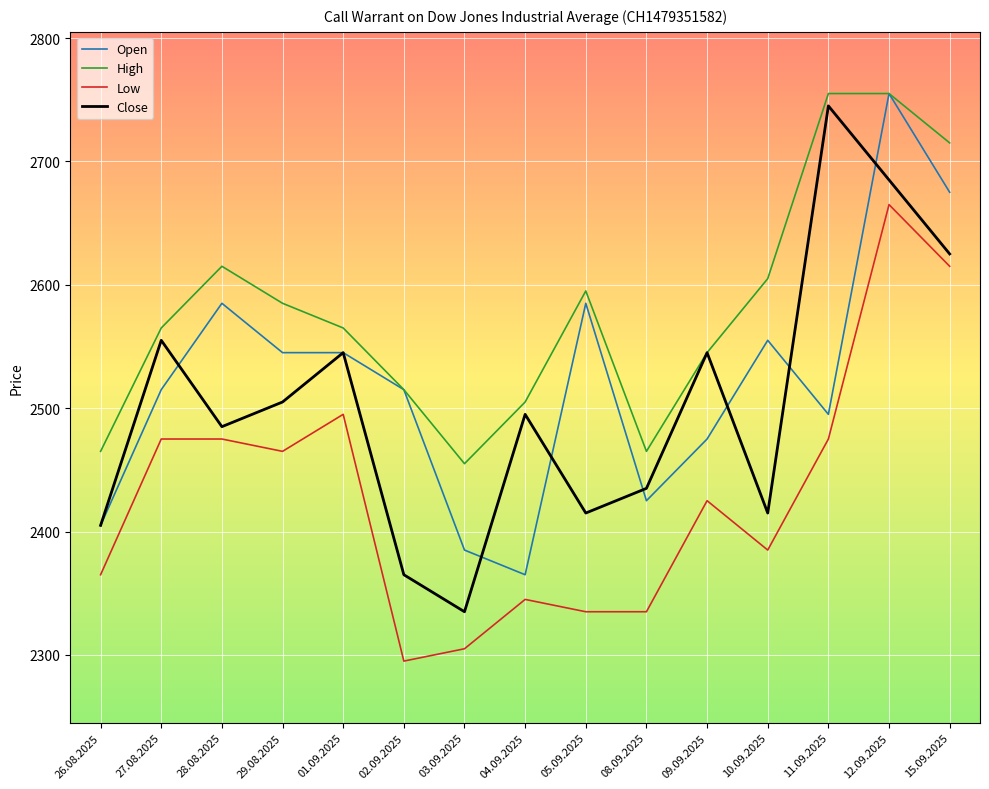

Which series has the largest range (max minus min)?

Close